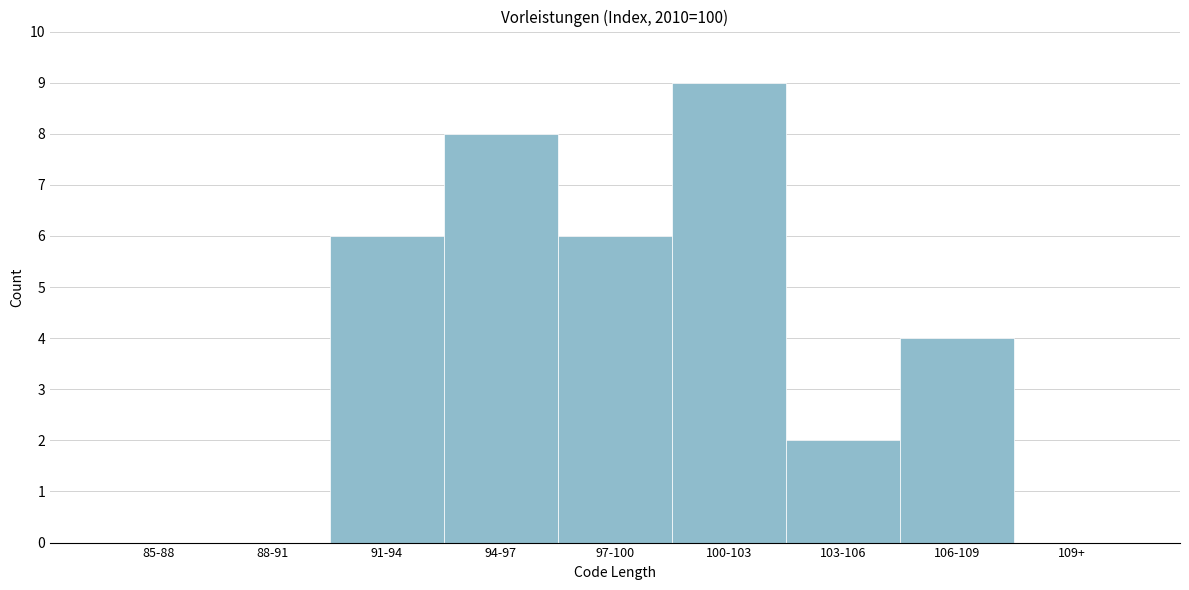

Reading left to right, extract all data points from this chart.

85-88=0	88-91=0	91-94=6	94-97=8	97-100=6	100-103=9	103-106=2	106-109=4	109+=0